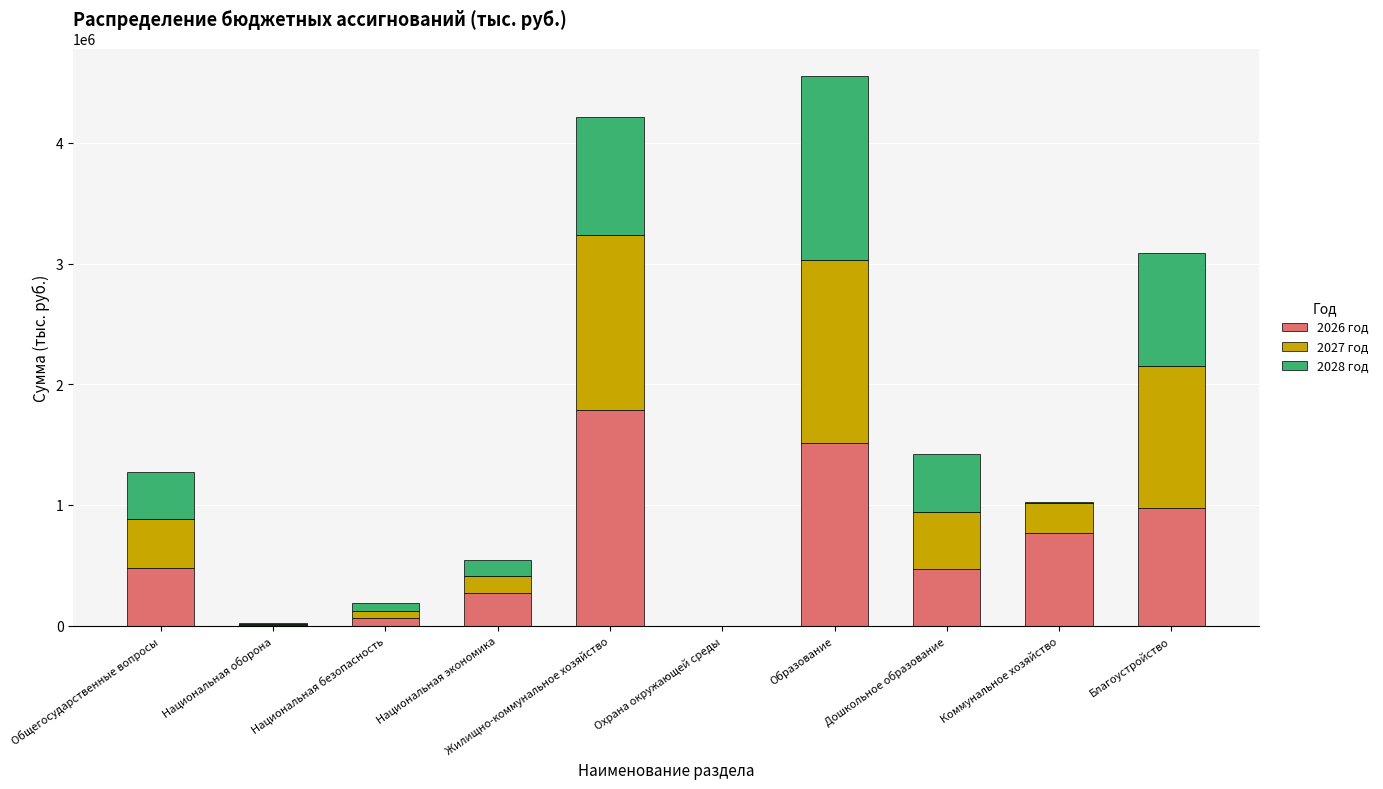

What is the maximum value for 2026 год?

1783659.2